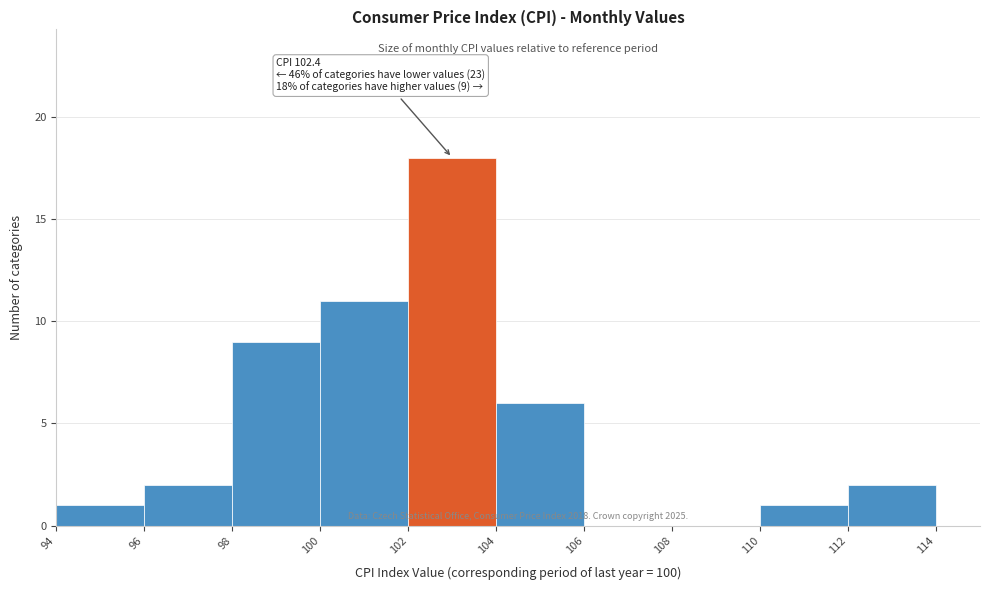

Which range on the x-axis has the tallest bar?

102 to 104